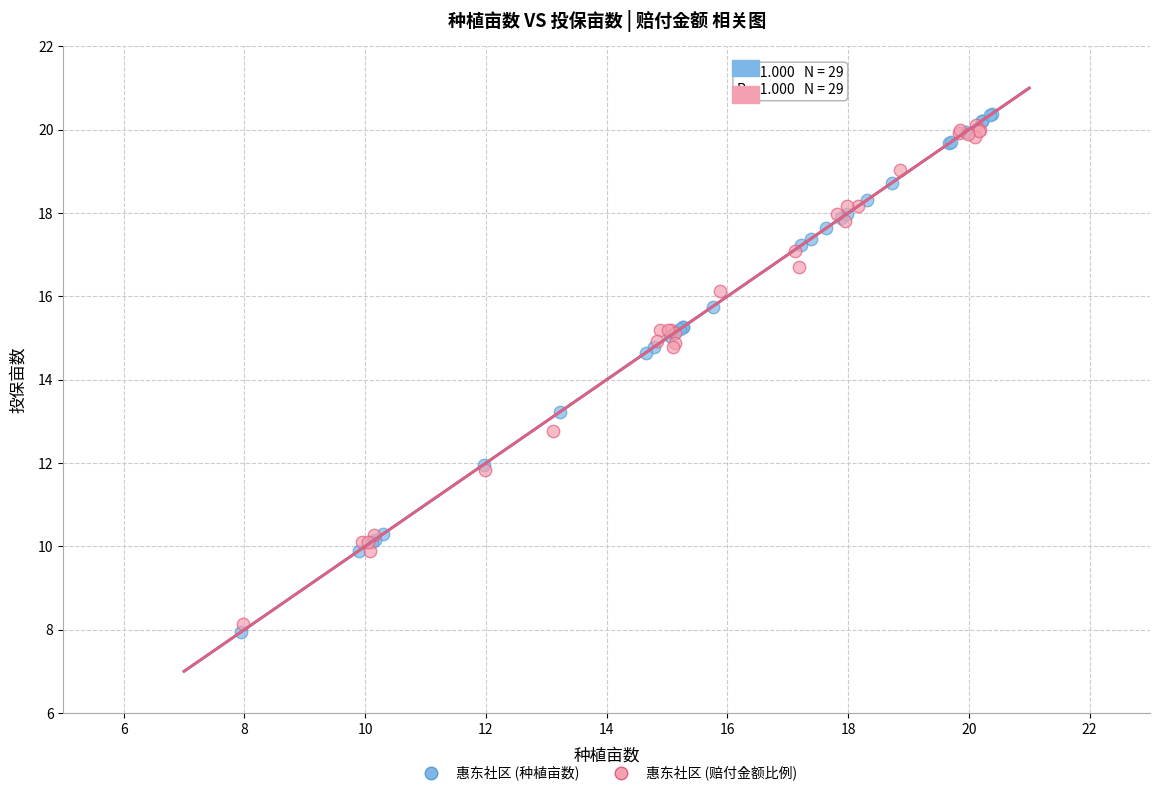

Which series reaches the minimum Y coordinate?

惠东社区 (种植亩数)